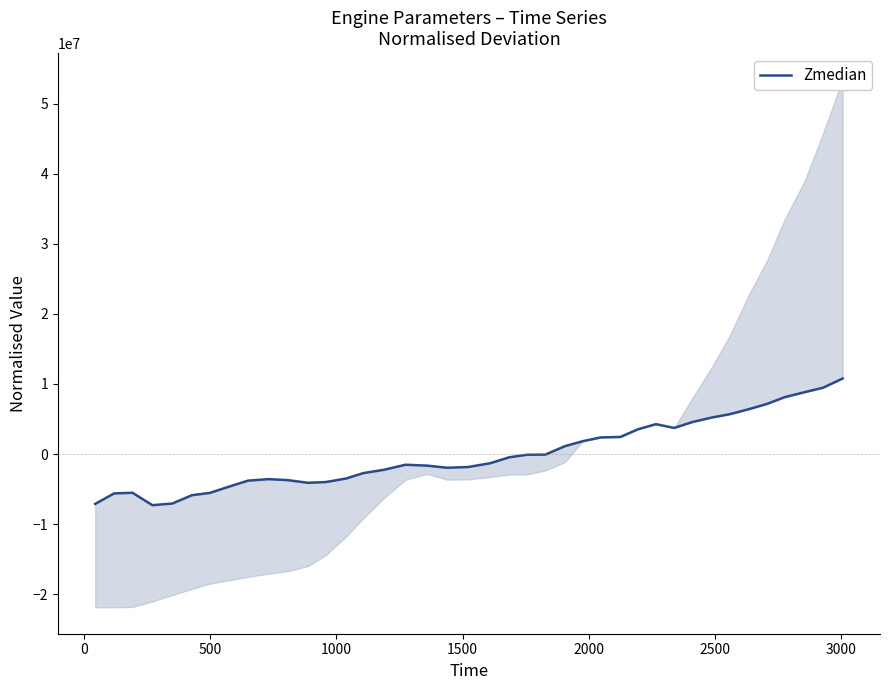

True or false: the data has more than 2 interior local peaks.

True